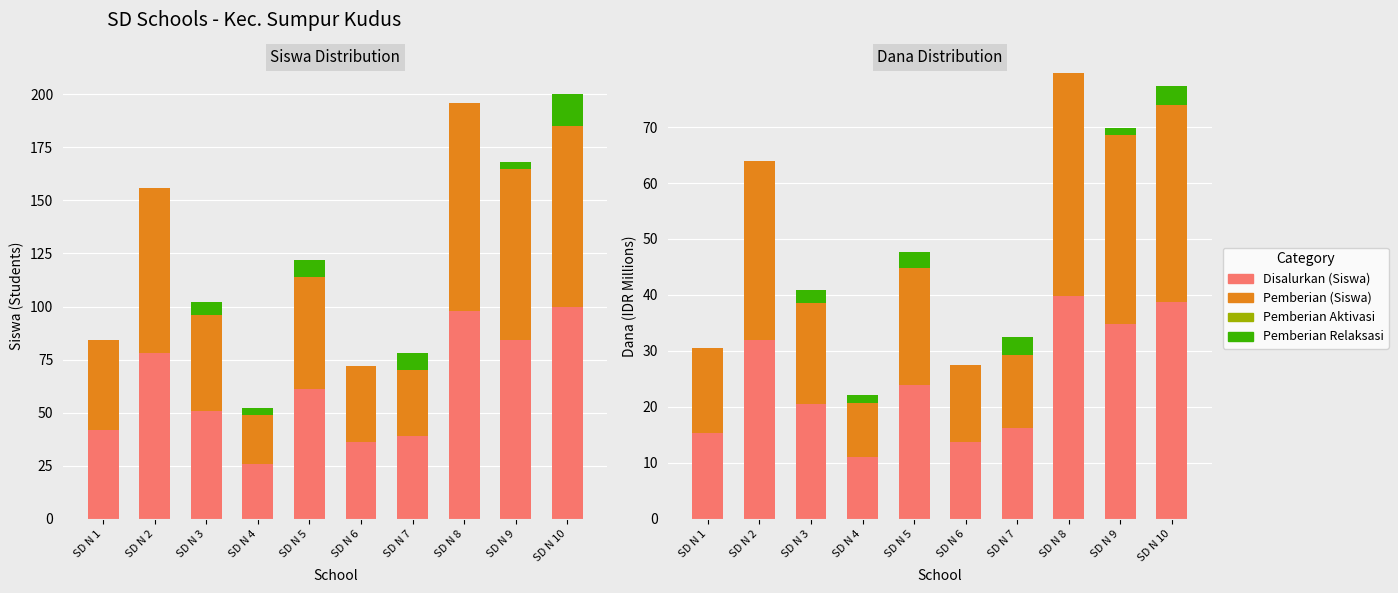

At which category is the sum across all series the highest?

SD N 10